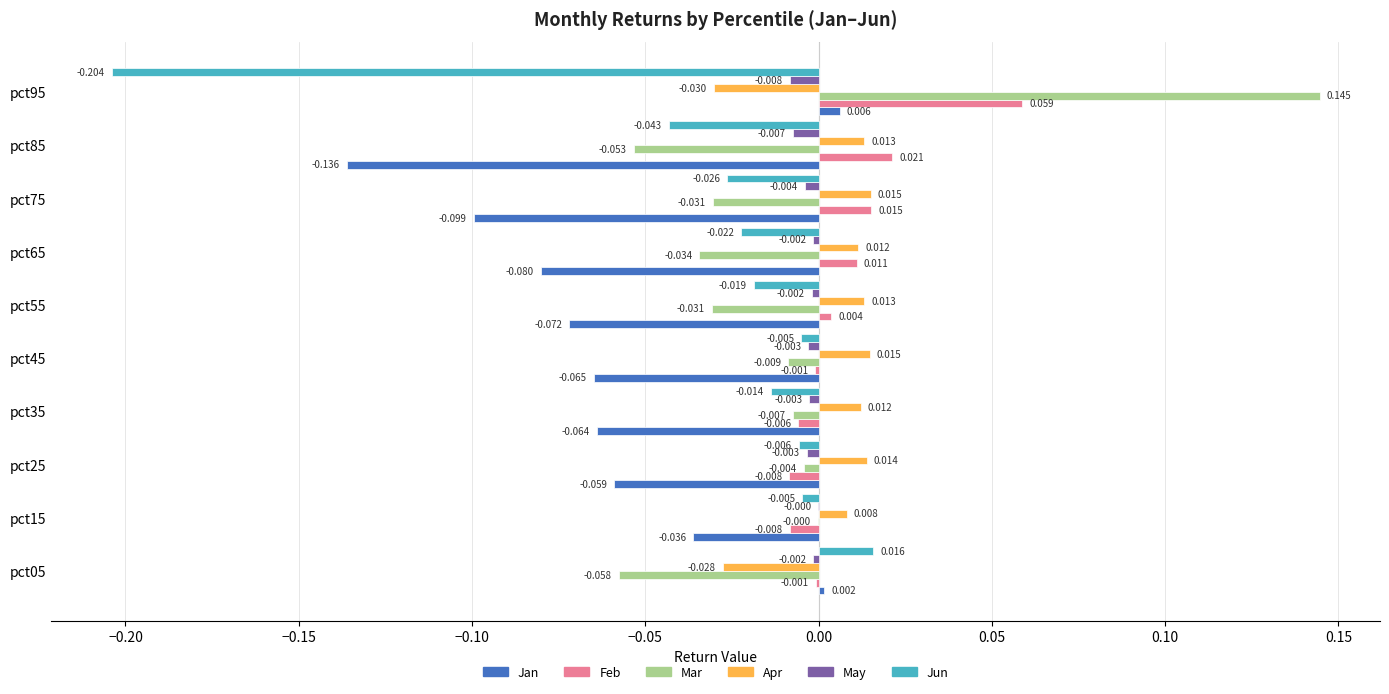

Is the value of Feb at pct55 greater than the value of Mar at pct15?

Yes